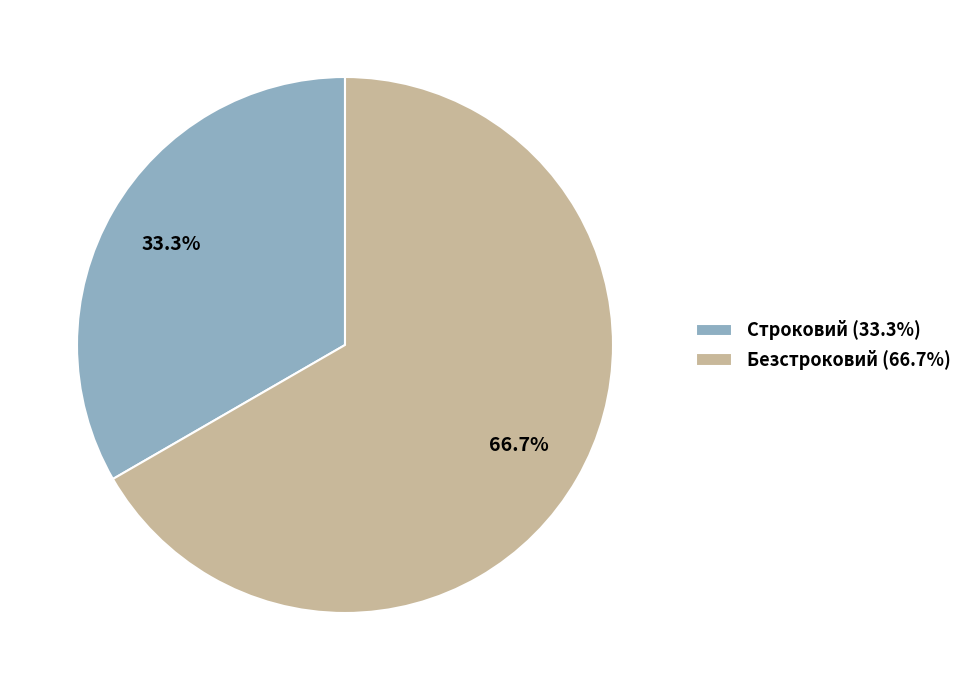

To the nearest percent, what is the combined percentage of Строковий and Безстроковий?

100%